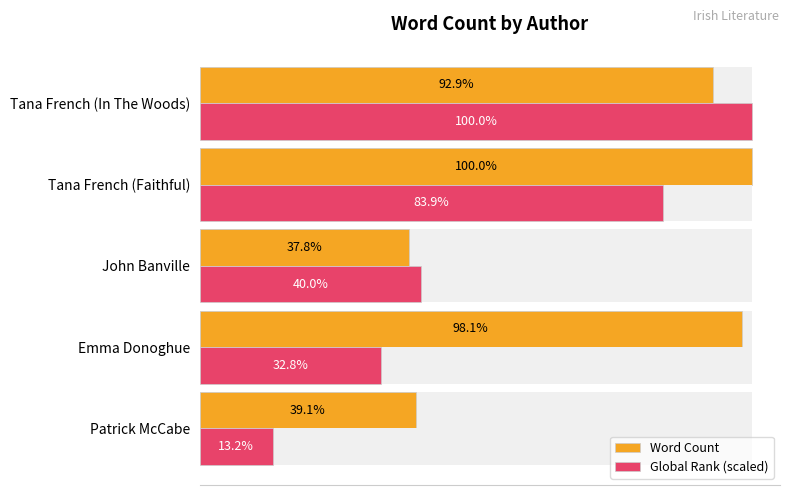

The Global Rank (scaled) series shows 23974.2 at Emma Donoghue. True or false?

False